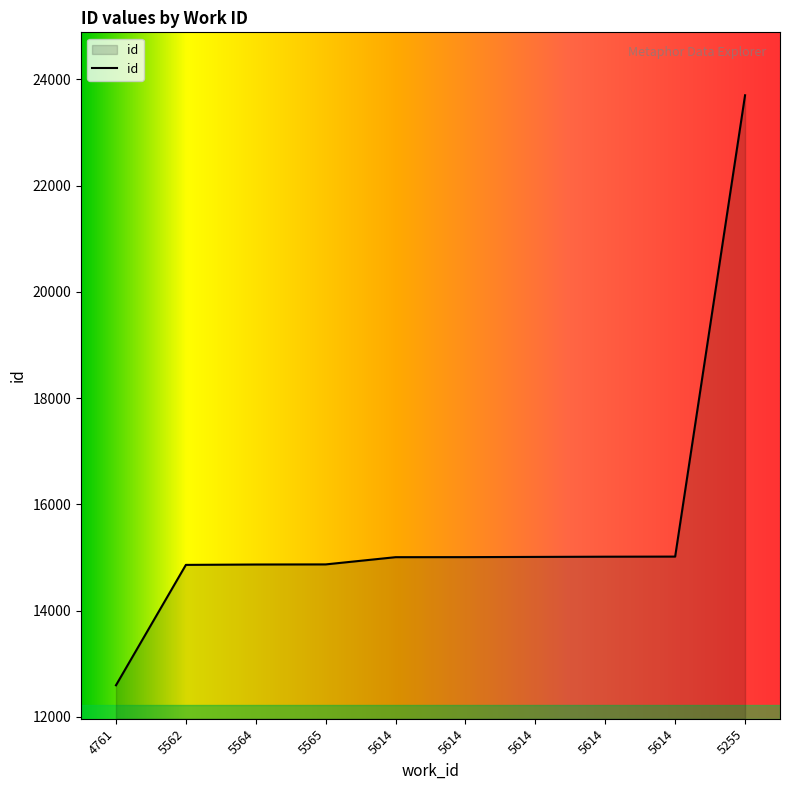

What is the difference between the maximum and second lowest values?

8839